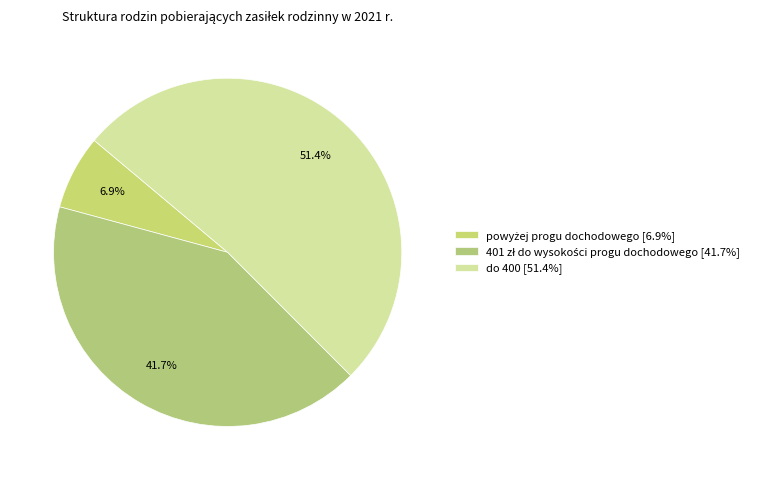

Which category has the biggest portion of the pie?

do 400